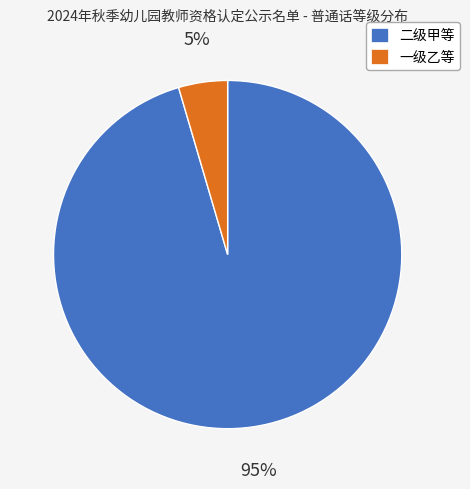

To the nearest percent, what is the average slice percentage?

50%